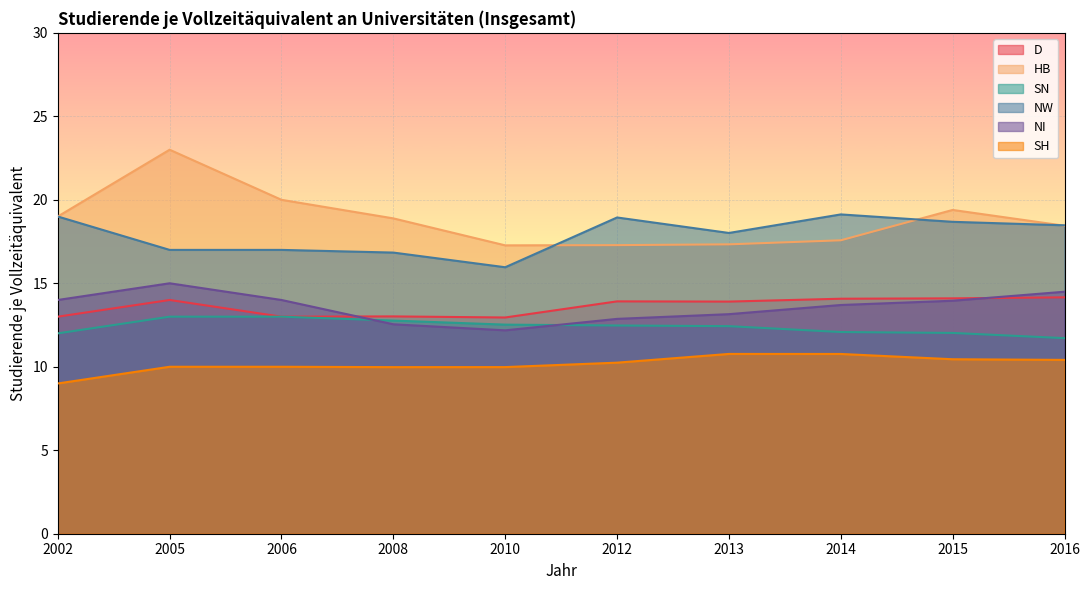

Where is D nearest to the value 13?

2002